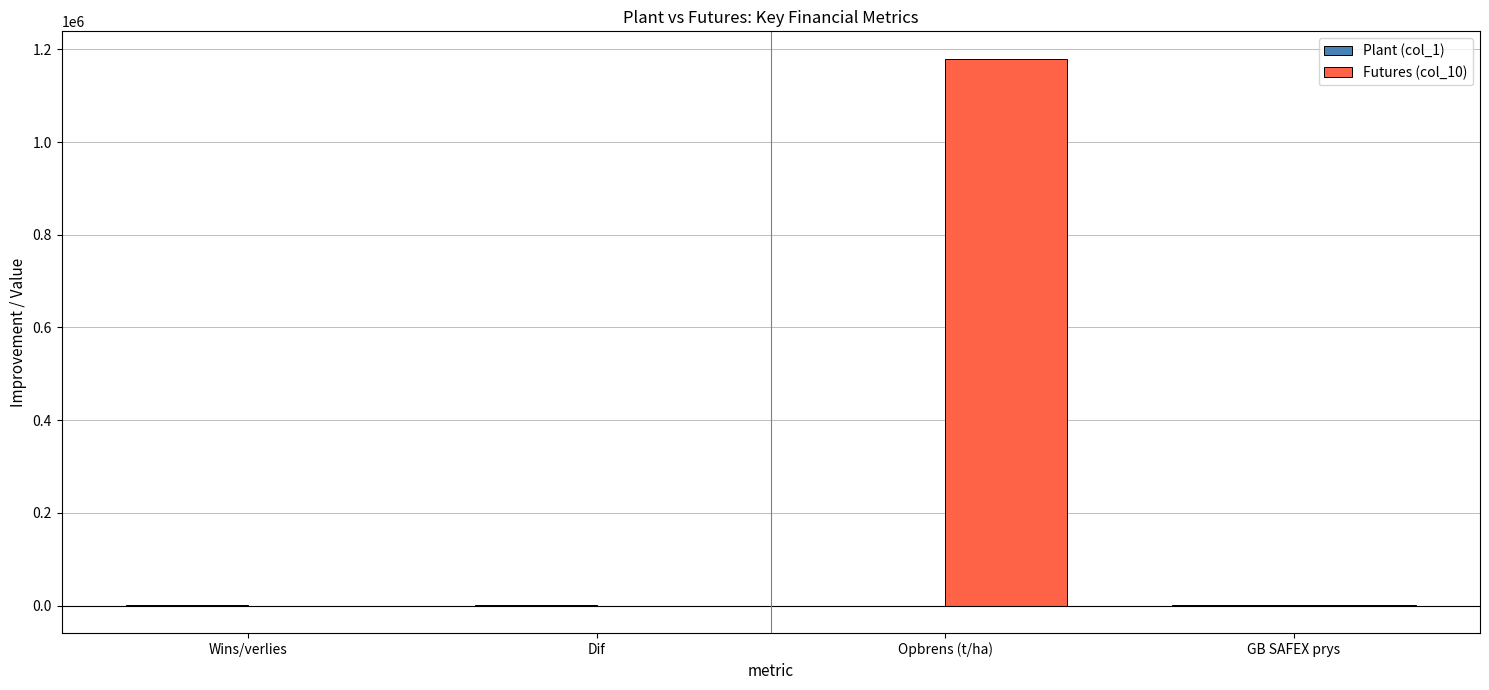

The Futures (col_10) series shows 0.0 at Dif. True or false?

True